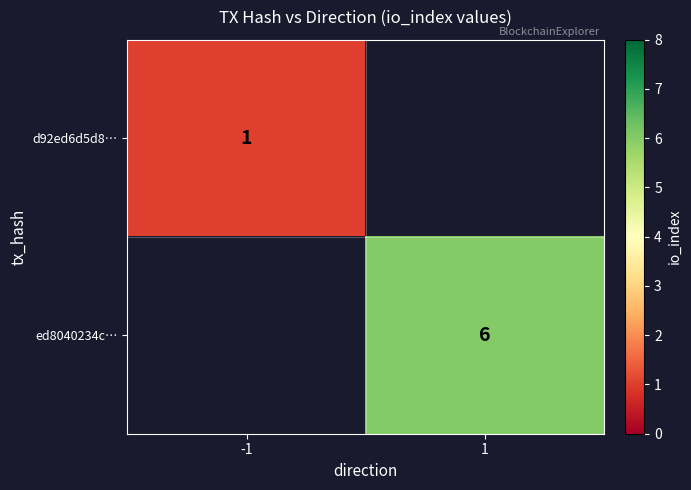

The ed8040234c… series shows 6 at 1. True or false?

True